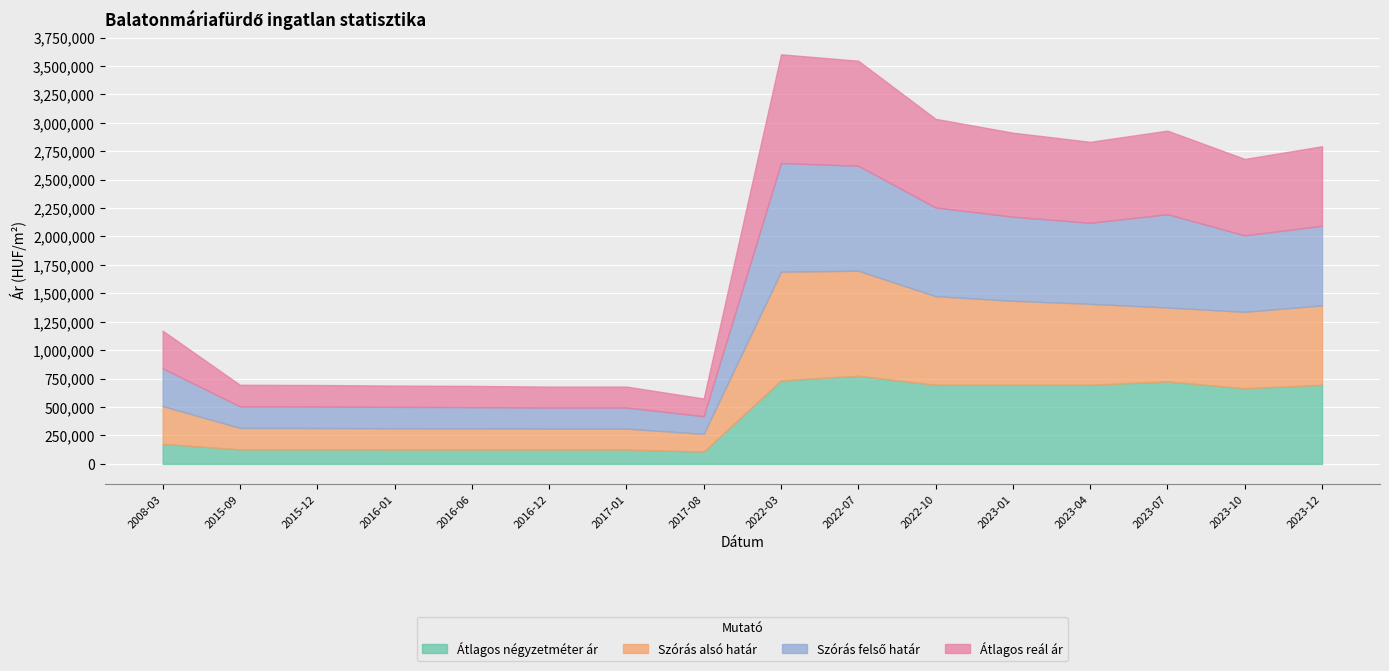

At 2023-12, list the series in order from largest to smallest.

Szórás alsó határ, Szórás felső határ, Átlagos reál ár, Átlagos négyzetméter ár